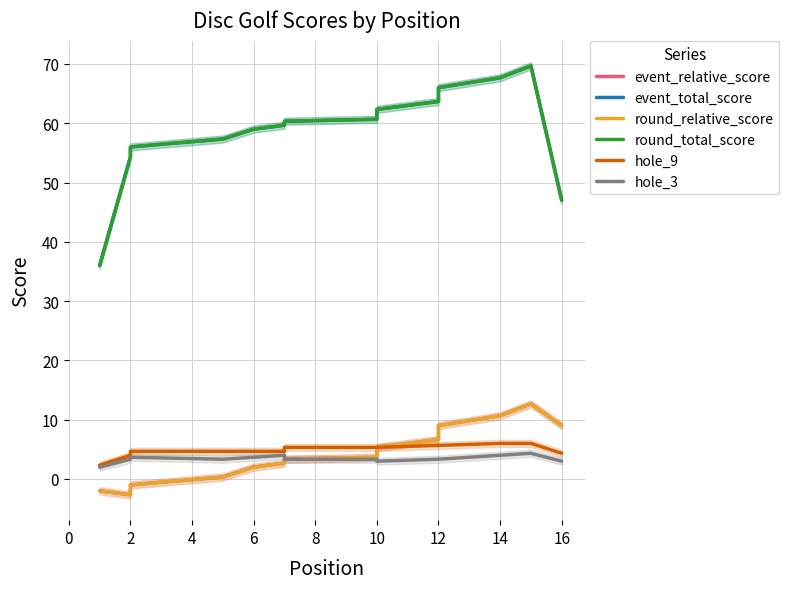

What is the sum of the round_relative_score values at 2 and 14?

8.0